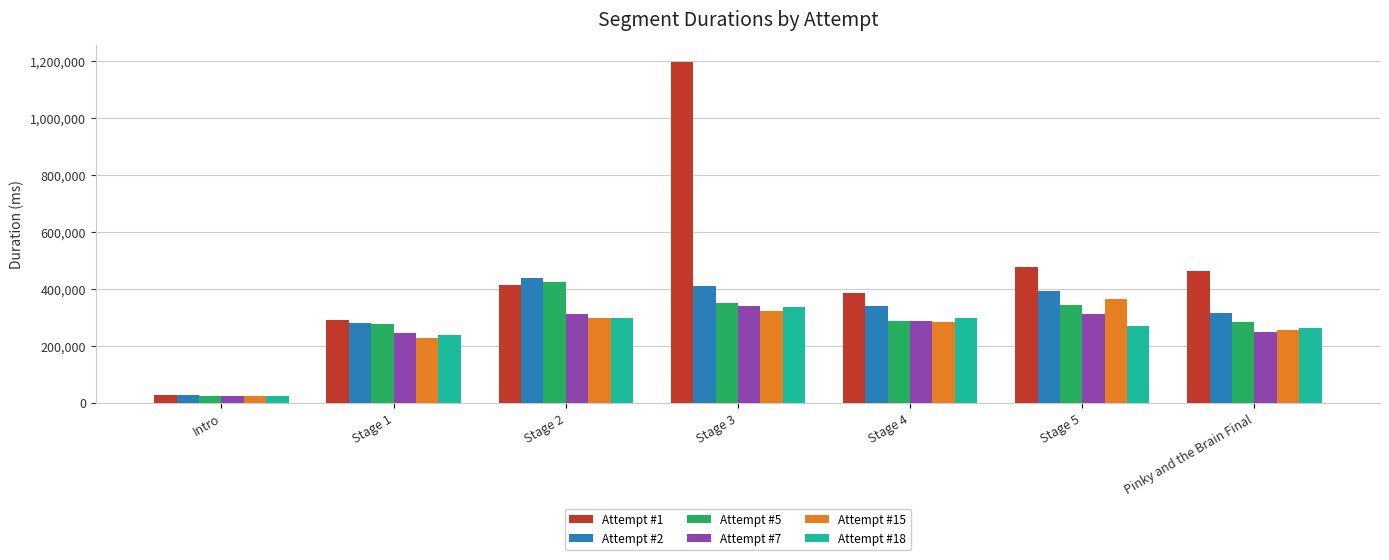

What is the maximum value for Attempt #7?

339175